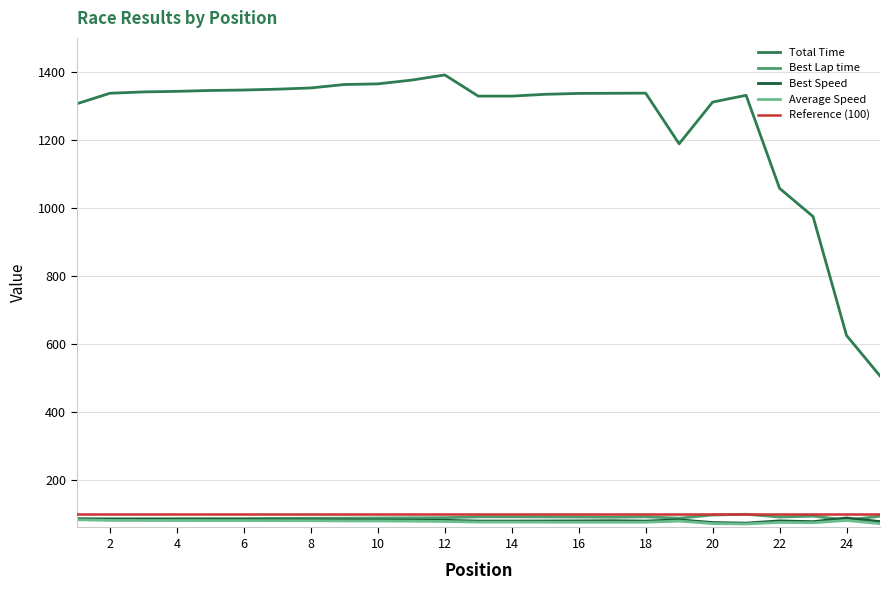

What is the value of the Total Time point at the 5th from the left?

1345.3